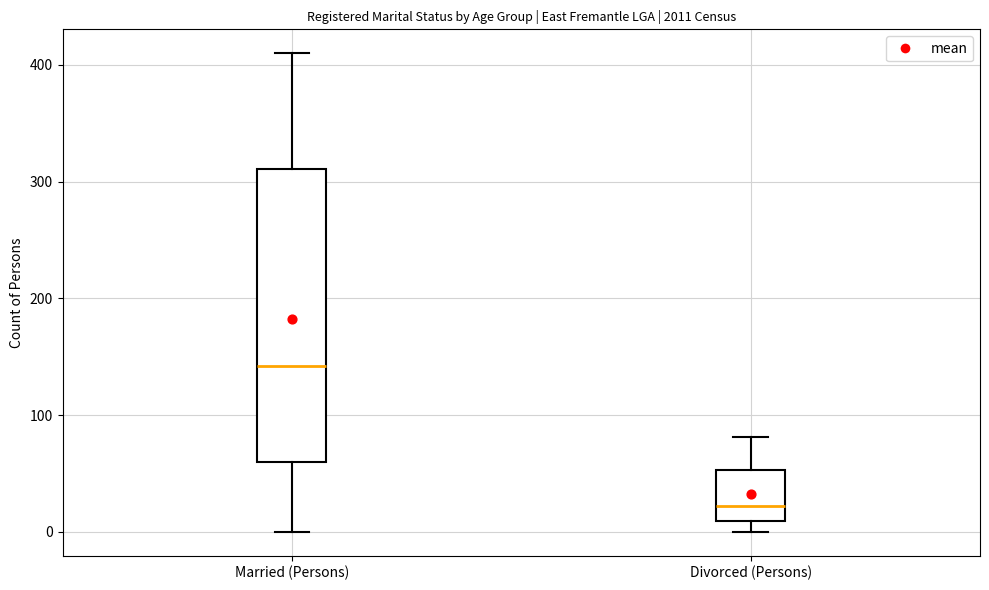

Reading left to right, transcribe this box plot: for each box, give where its median line is, the range the box spans, and where its two whiskers end, as read against the y-axis. The values are not printed on the chart, so give them approximately, as read against the axis.

Married (Persons): median 140, box 60 to 310, whiskers 0 to 410
Divorced (Persons): median 20, box 10 to 50, whiskers 0 to 80